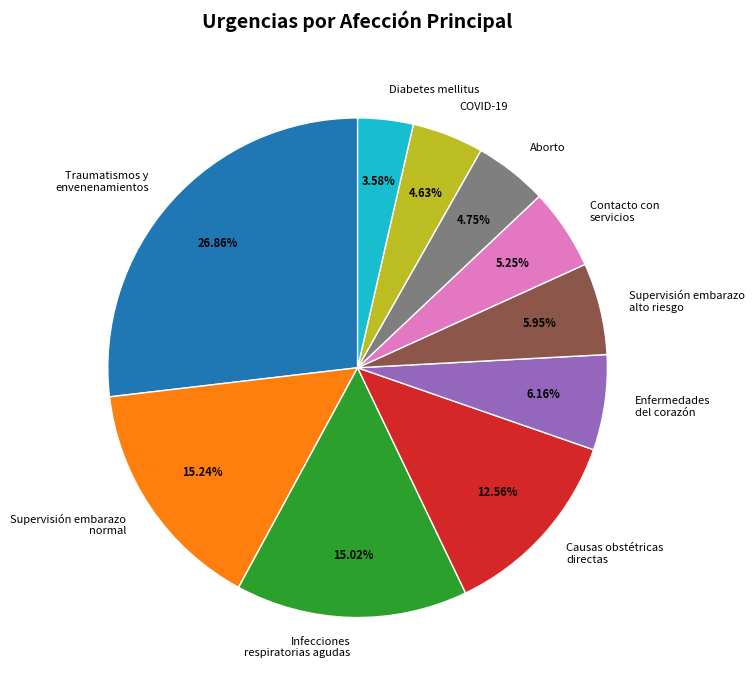

Which has a higher value, Traumatismos y envenenamientos or Diabetes mellitus?

Traumatismos y envenenamientos